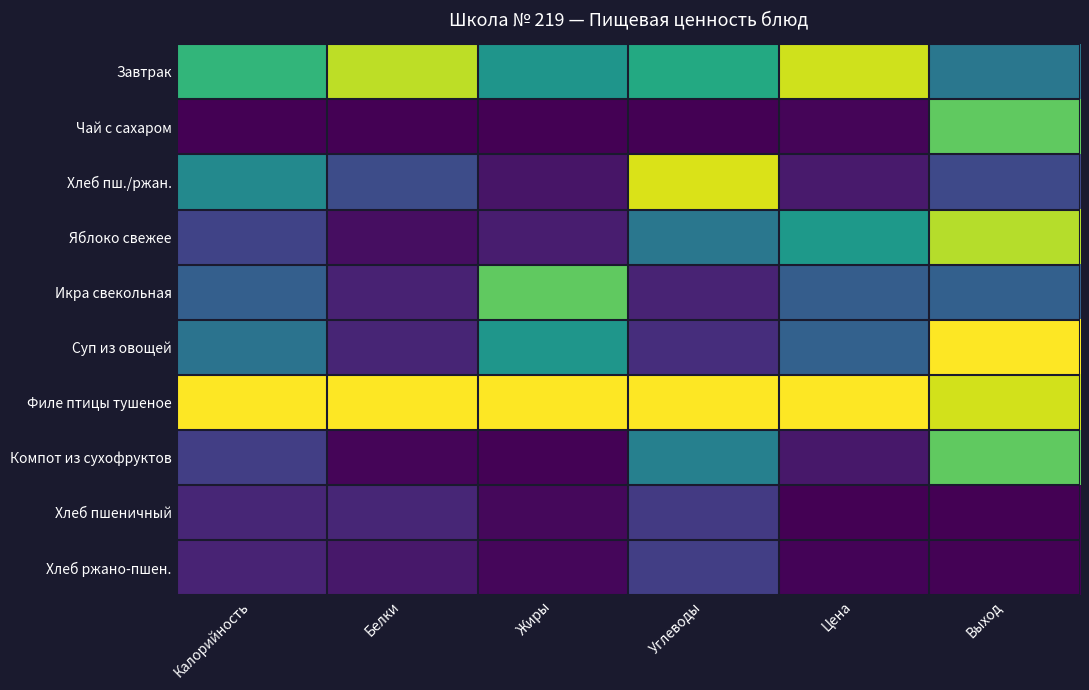

Which series changed the most between Белки and Жиры?

Икра свекольная